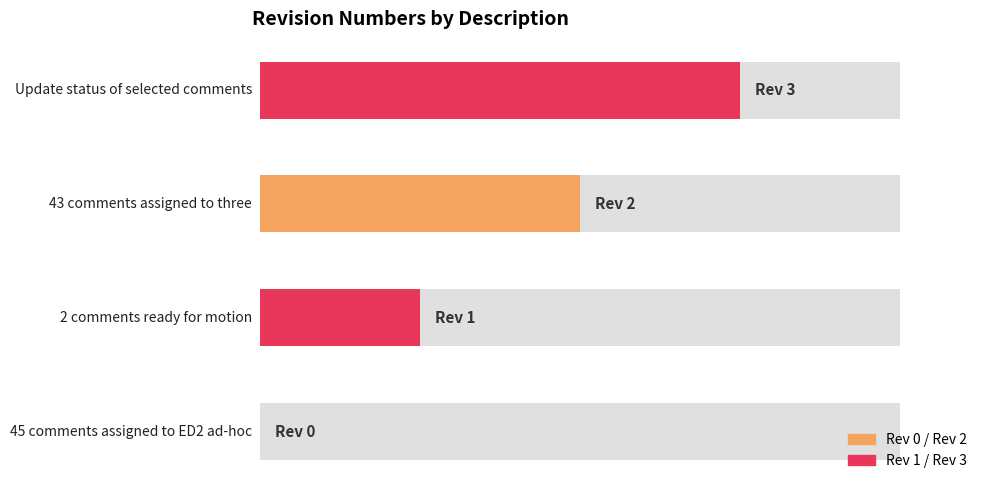

At which label does the data first exceed 2?

Update status of selected comments